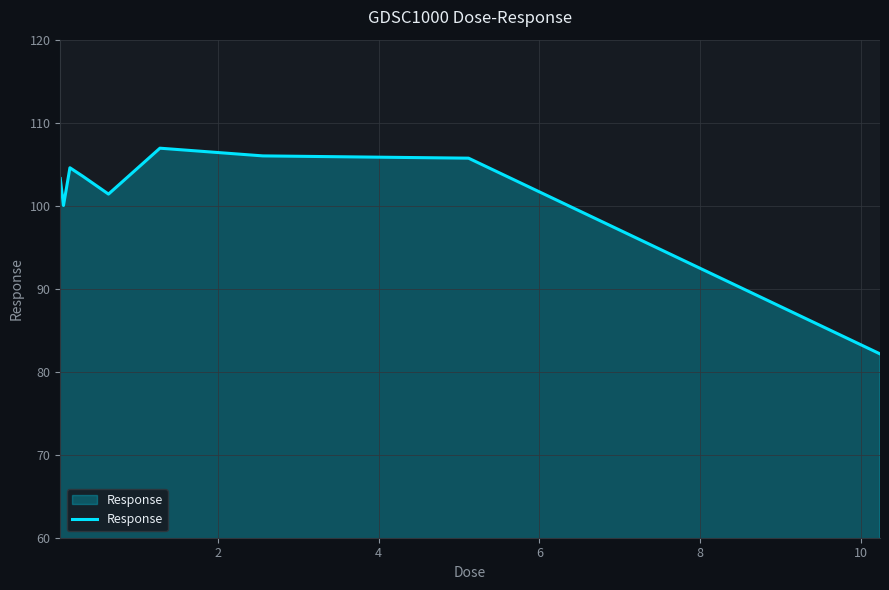

What is the smallest value displayed?

82.1